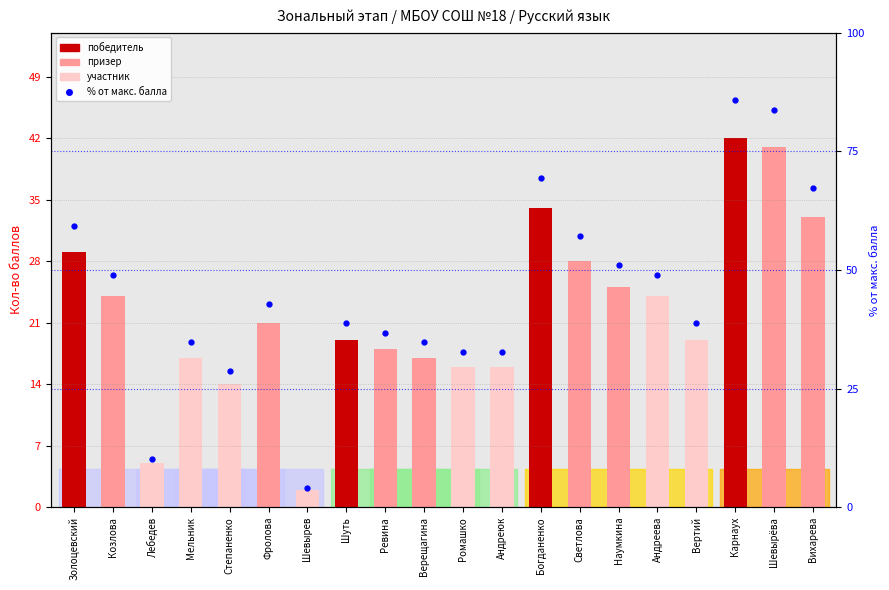

Which series changed the most between Ромашко and Андреева?

% от макс. балла